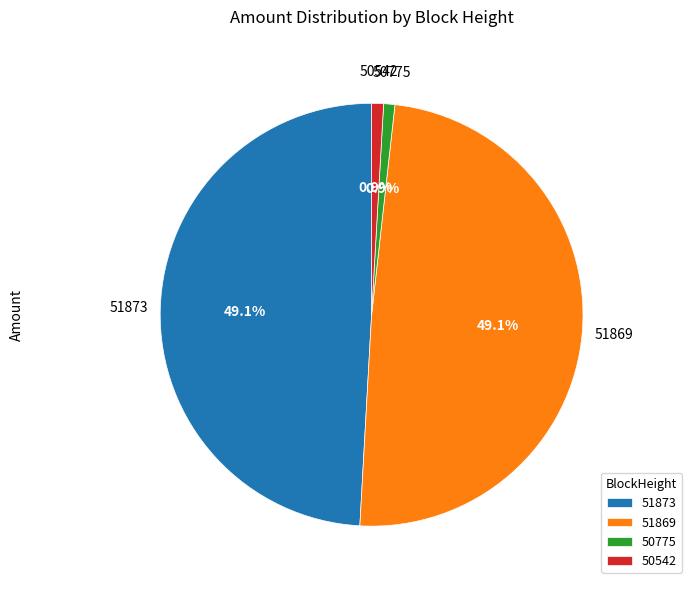

Is there any slice that represents more than half of the pie?

No